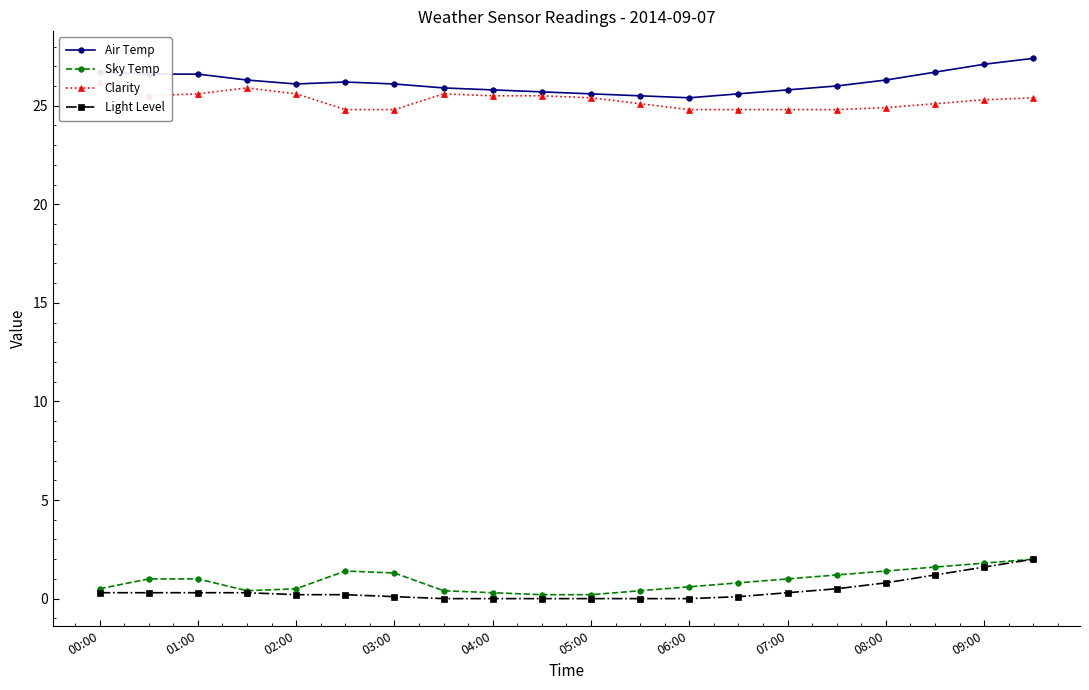

True or false: Light Level and Air Temp cross at least once.

False